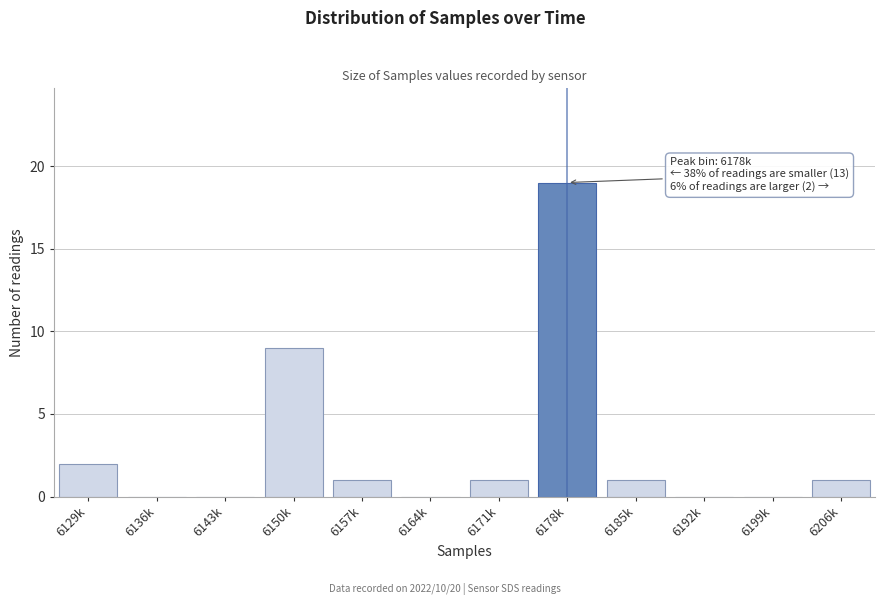

Reading left to right, what are all the values shown in this chart?

6129k=2	6136k=0	6143k=0	6150k=9	6157k=1	6164k=0	6171k=1	6178k=19	6185k=1	6192k=0	6199k=0	6206k=1